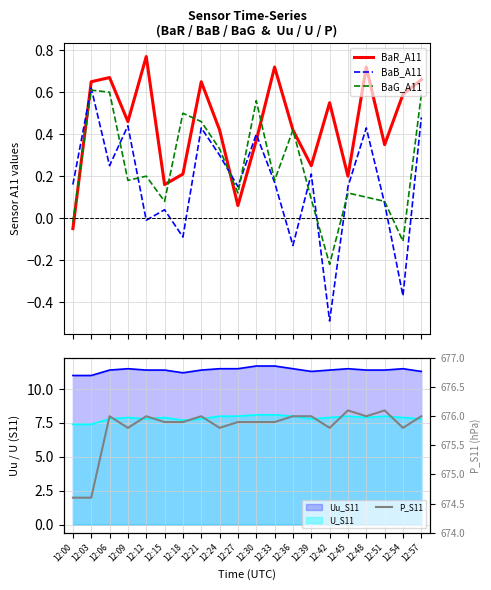

What is the minimum value for BaB_A11?

-0.5